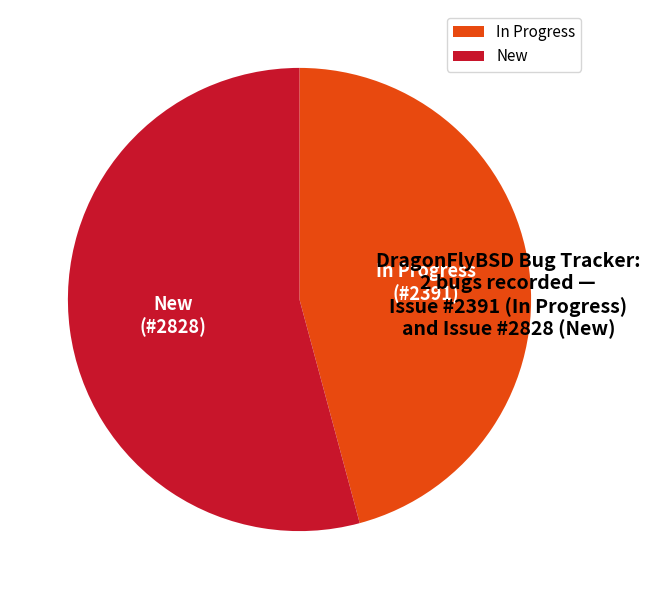

Which slice is the smallest?

In Progress